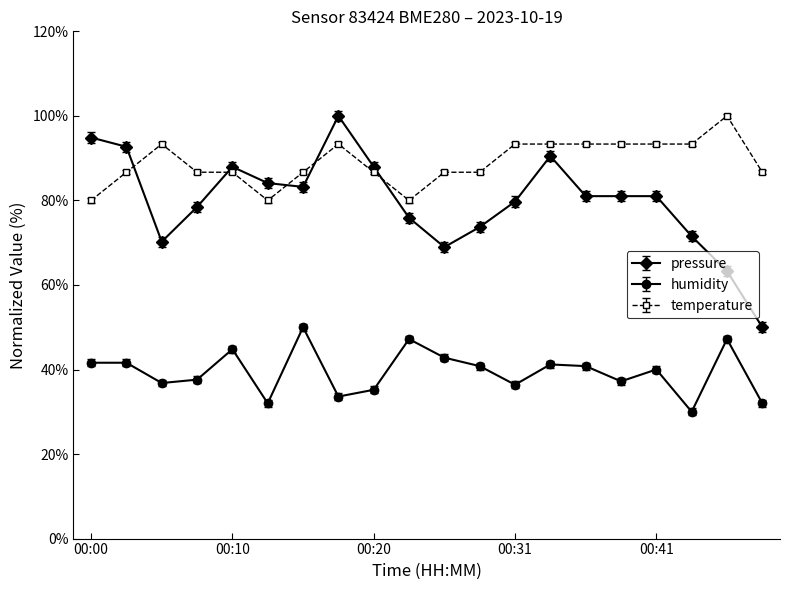

What is the greatest value displayed?

100.0